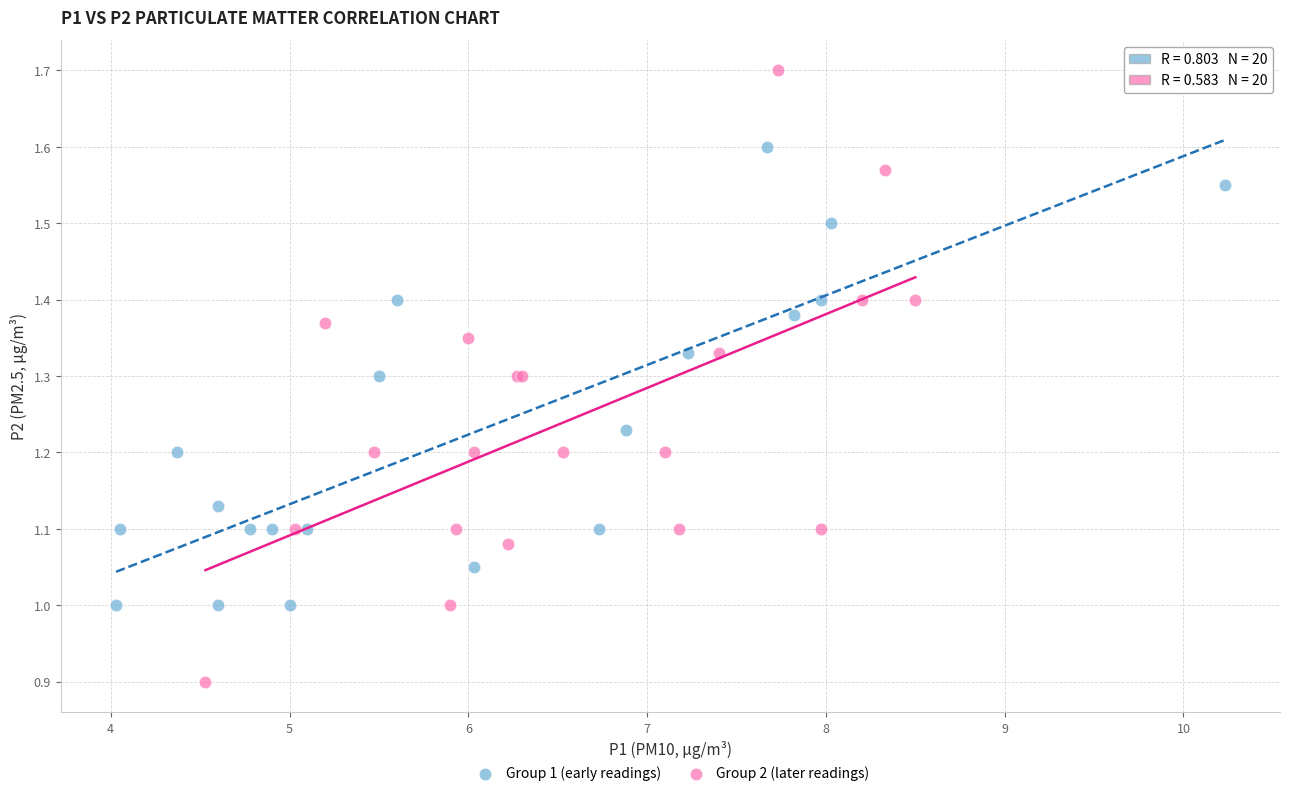

Which series has the largest Y range (max minus min)?

Group 2 (later readings)